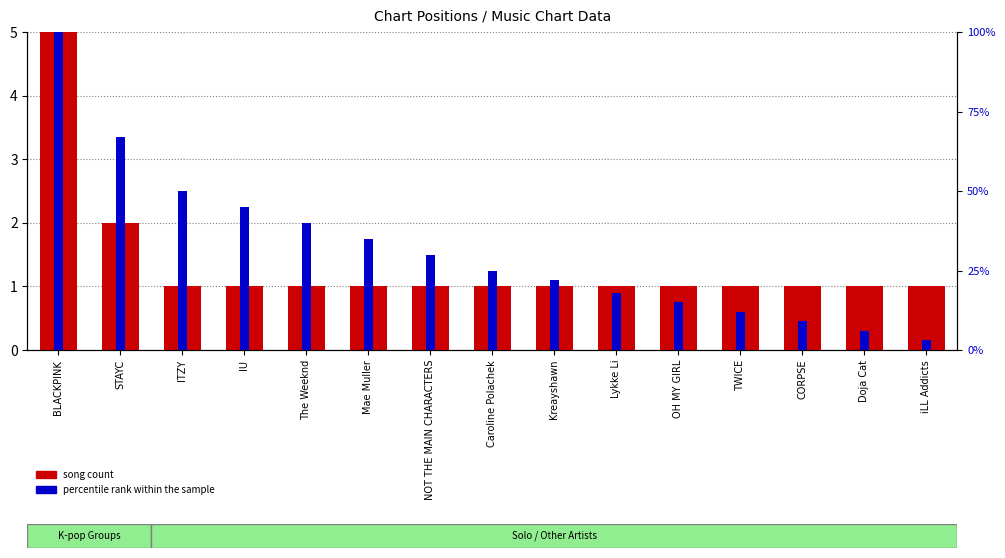

What is the difference between the maximum and minimum values in the percentile rank within the sample series?

97